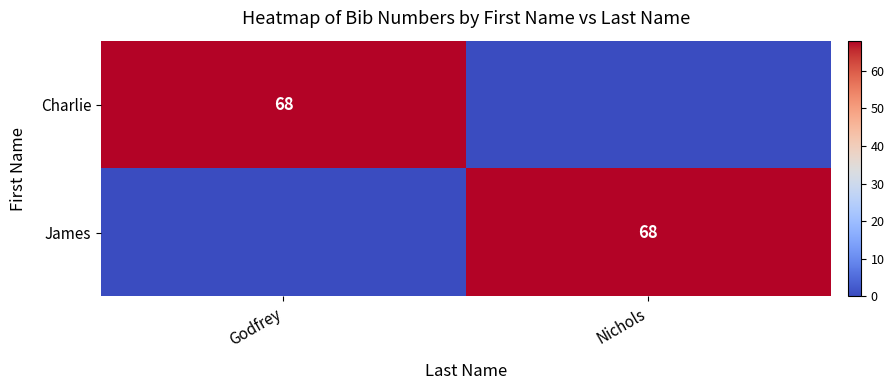

Which category has the highest value across all series?

Godfrey